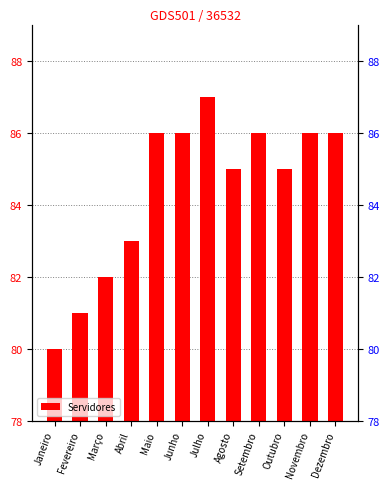

How many values are between 83 and 86?

8